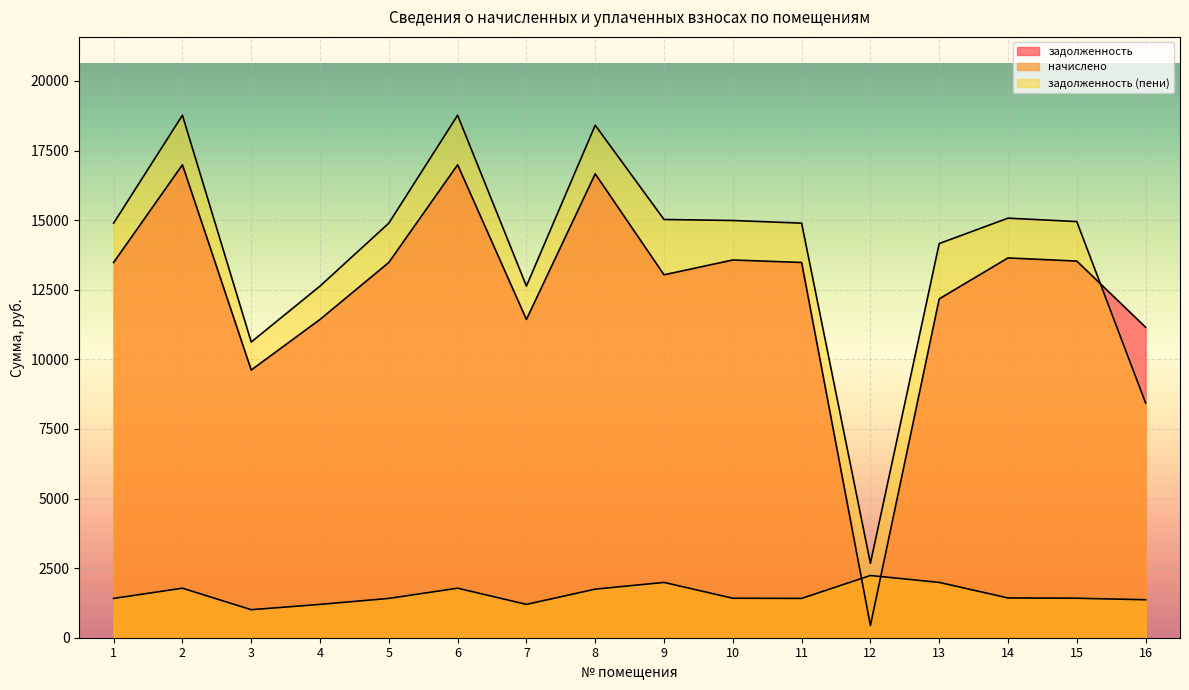

How many data points in начислено are less than 1418?

7